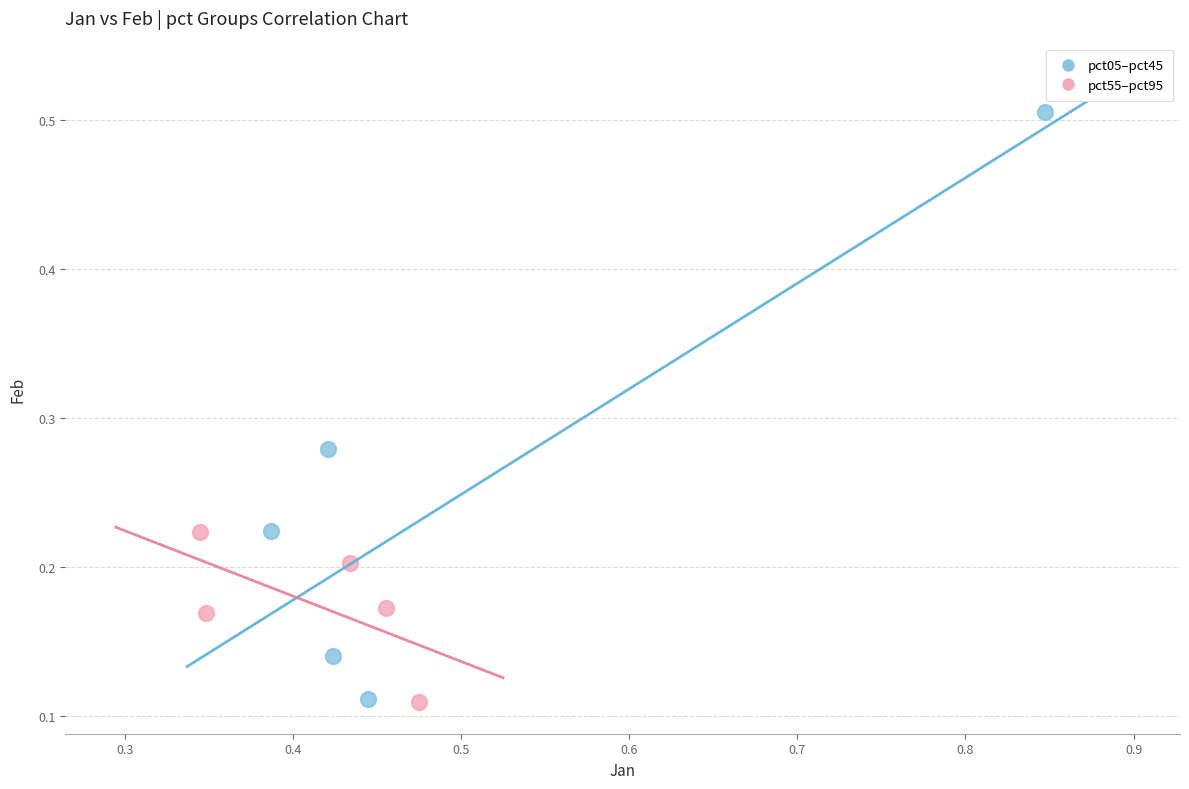

Which series contains the highest Y value?

pct05–pct45